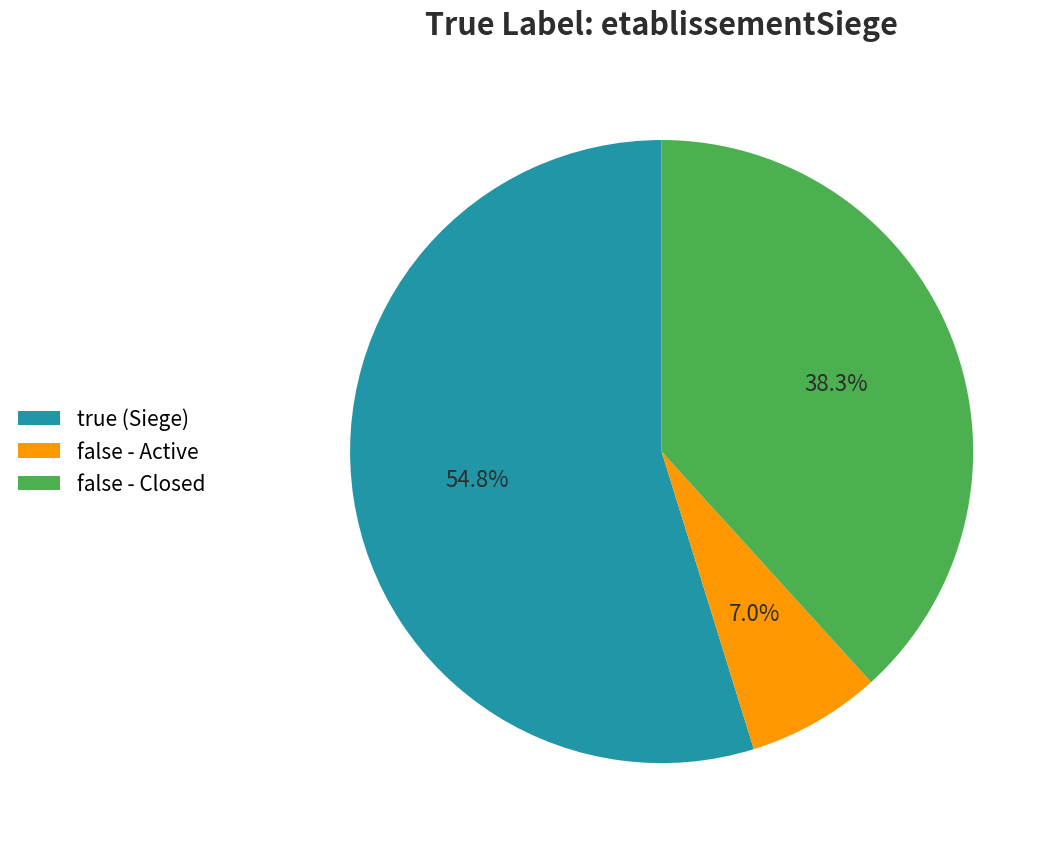

Rank the categories by value from lowest to highest.

false - Active, false - Closed, true (Siege)